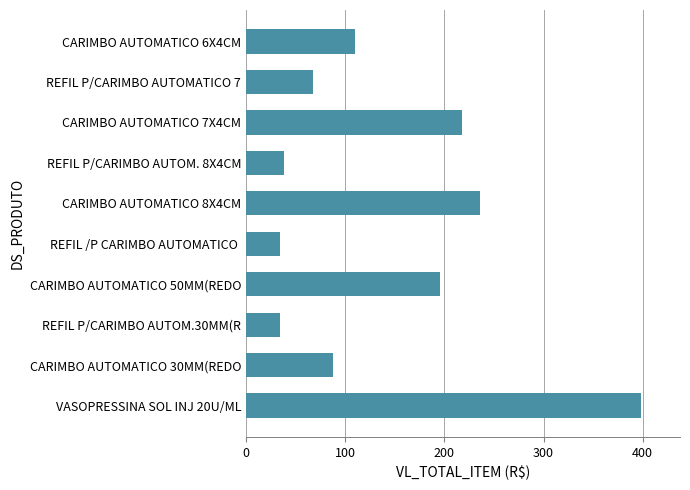

What is the minimum value shown in the chart?

34.0